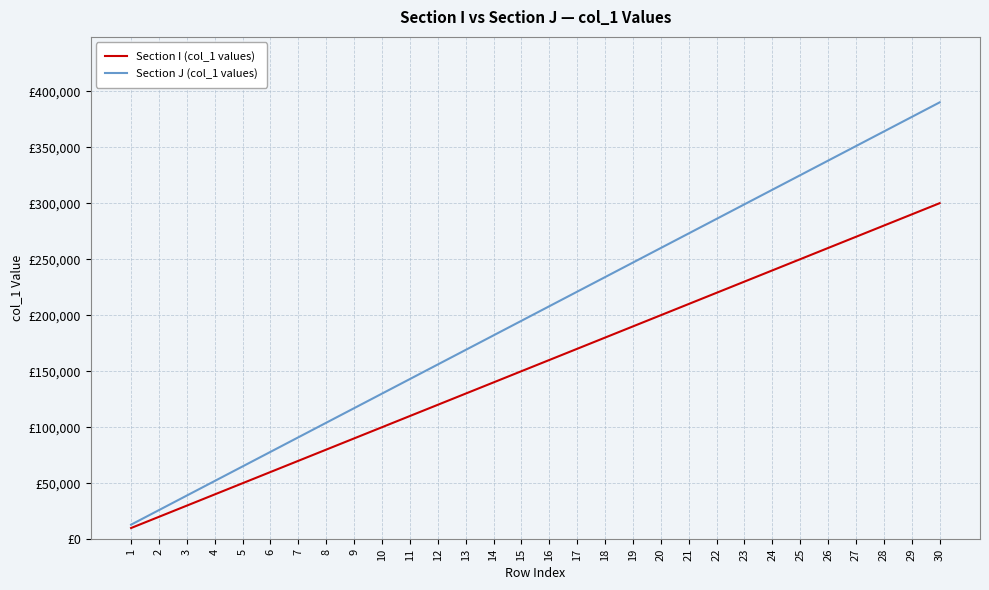

True or false: Section I (col_1 values) has more than 0 points higher than both neighbors.

False